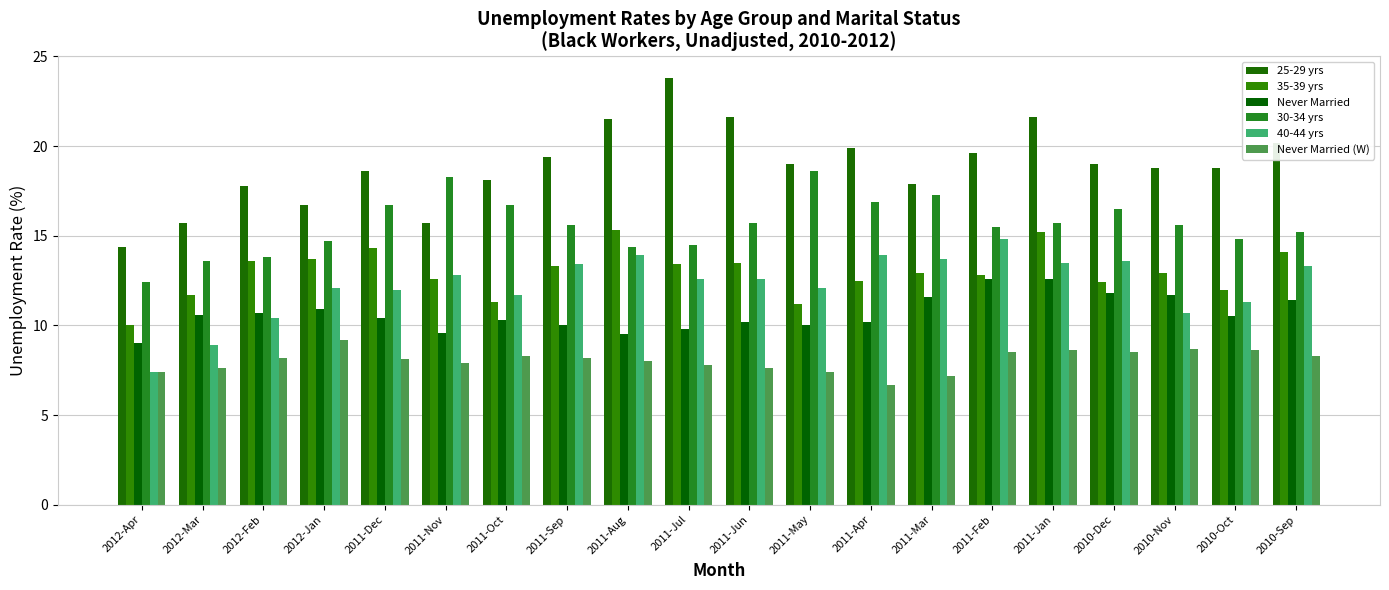

Which series changed the most between 2011-Sep and 2010-Sep?

Never Married